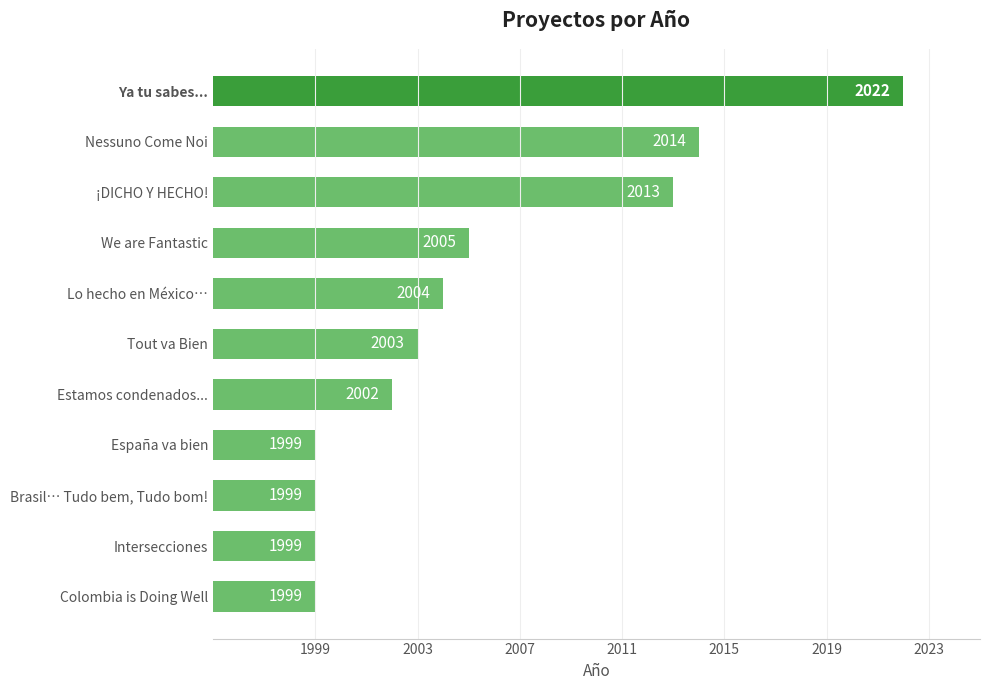

How many values are below 2003?

5